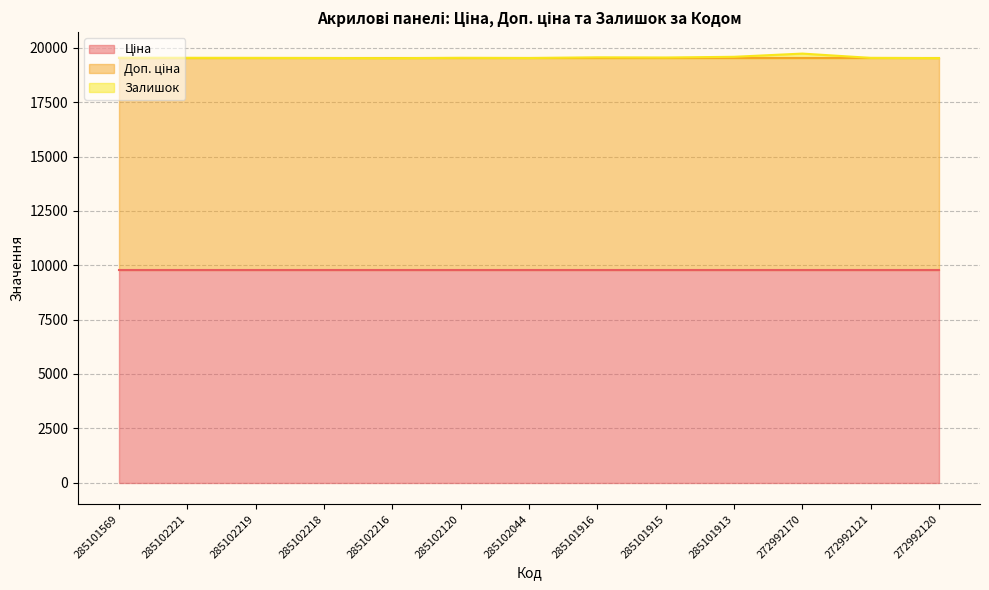

What is the sum of the Ціна values at 272992121 and 285101913?

19528.8